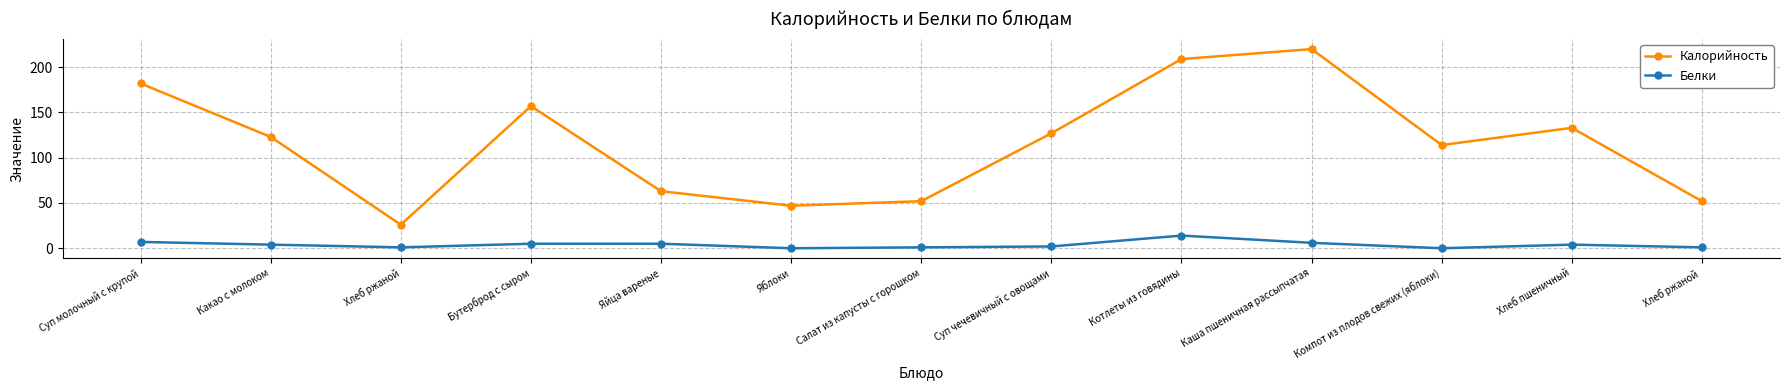

What is the total value across all series at Какао с молоком?

127